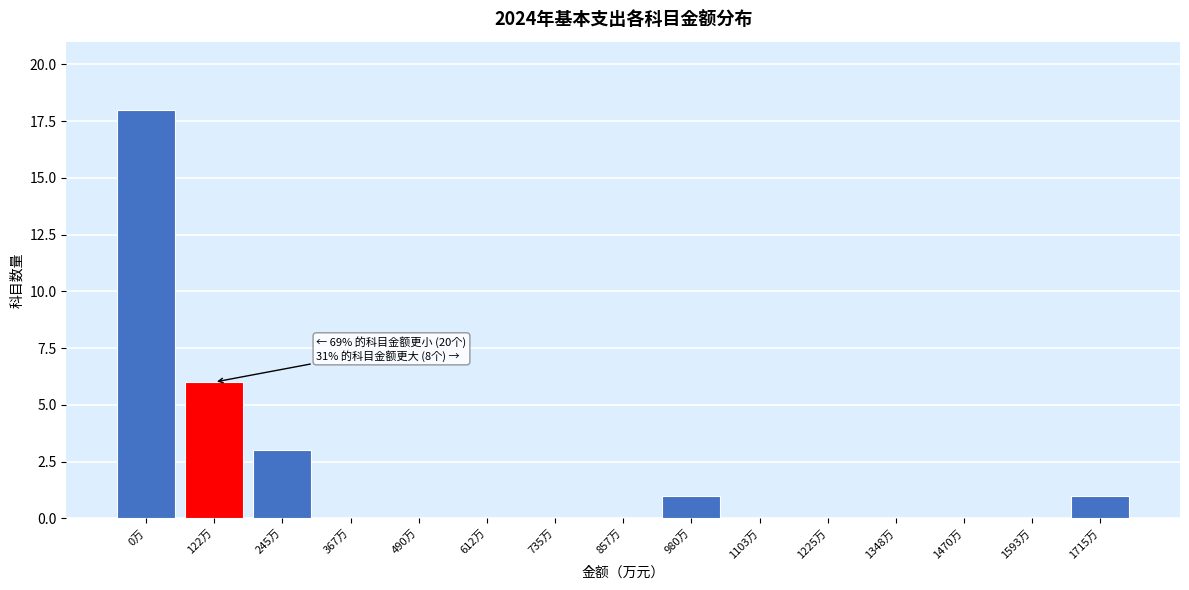

Reading right to left, list all the values displayed in this chart.

1715万=1	1593万=0	1470万=0	1348万=0	1225万=0	1103万=0	980万=1	857万=0	735万=0	612万=0	490万=0	367万=0	245万=3	122万=6	0万=18